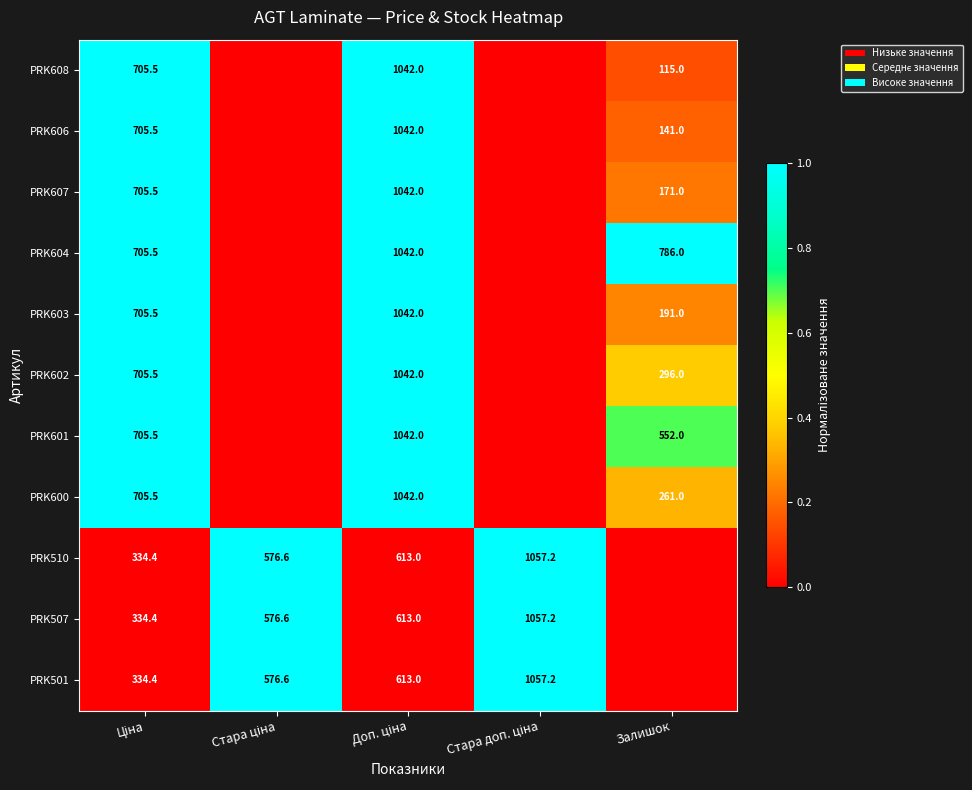

Is the value of PRK604 at Залишок greater than the value of PRK608 at Залишок?

Yes